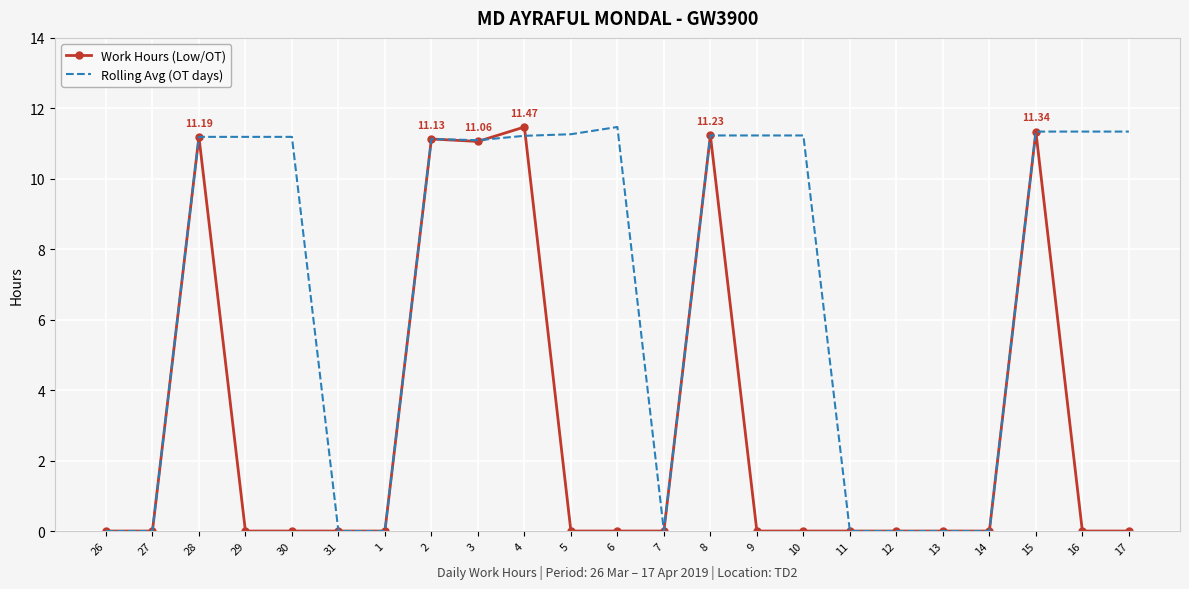

Between 14 and 17, which series saw the biggest shift?

Rolling Avg (OT days)